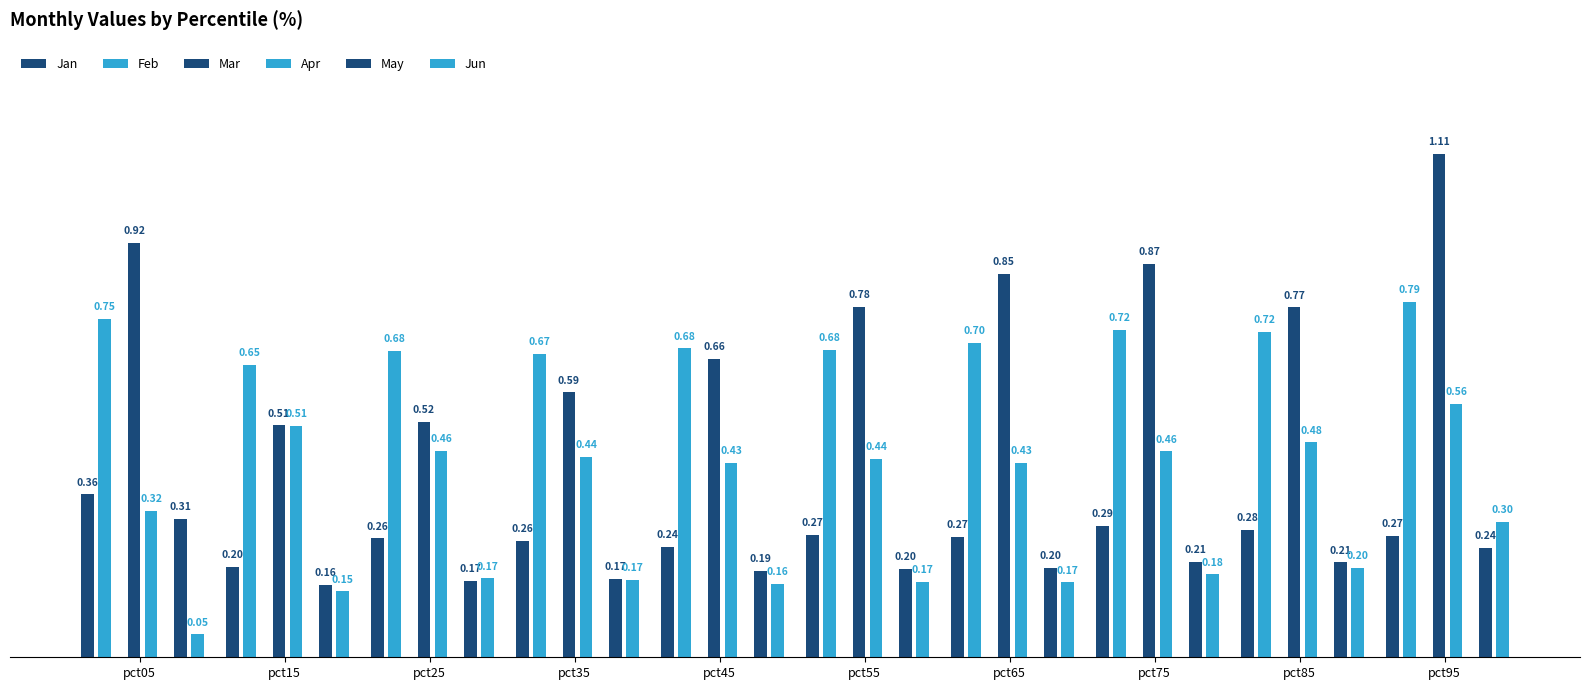

Reading left to right, what are all the values shown in this chart?

Jan: 0.4	0.2	0.3	0.3	0.2	0.3	0.3	0.3	0.3	0.3
Feb: 0.7	0.6	0.7	0.7	0.7	0.7	0.7	0.7	0.7	0.8
Mar: 0.9	0.5	0.5	0.6	0.7	0.8	0.8	0.9	0.8	1.1
Apr: 0.3	0.5	0.5	0.4	0.4	0.4	0.4	0.5	0.5	0.6
May: 0.3	0.2	0.2	0.2	0.2	0.2	0.2	0.2	0.2	0.2
Jun: 0.1	0.1	0.2	0.2	0.2	0.2	0.2	0.2	0.2	0.3